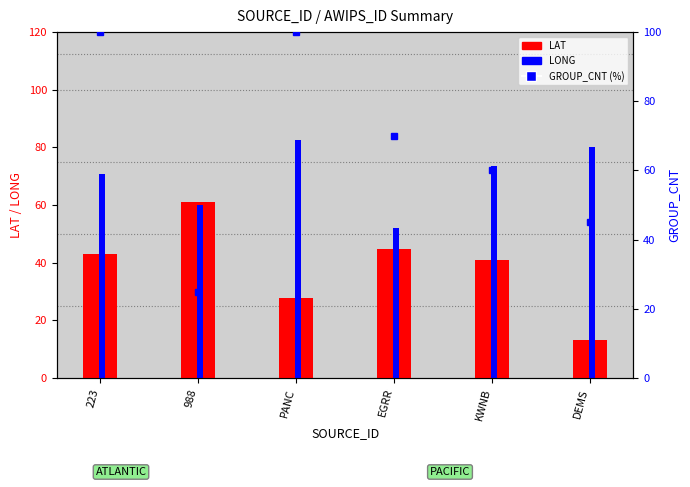

True or false: LONG has a value of 73.7 at KWNB.

True